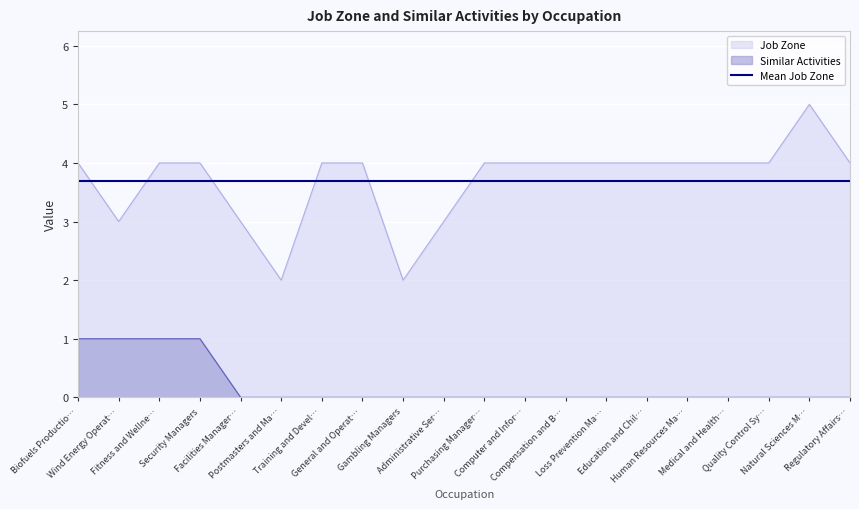

What is the maximum value shown in the chart?

5.0